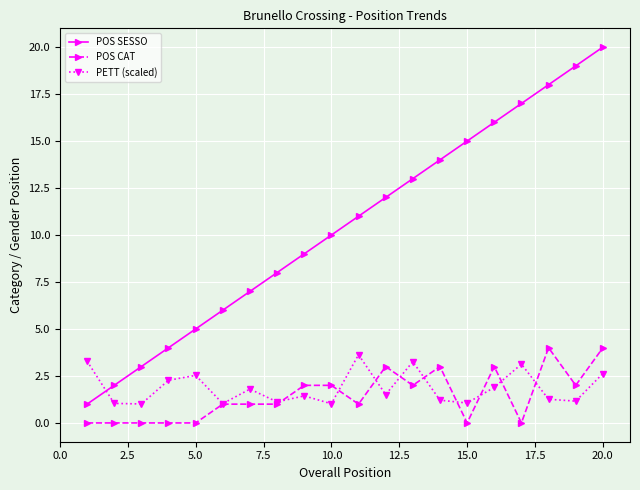

At how many categories does at least one series exceed 1?

20